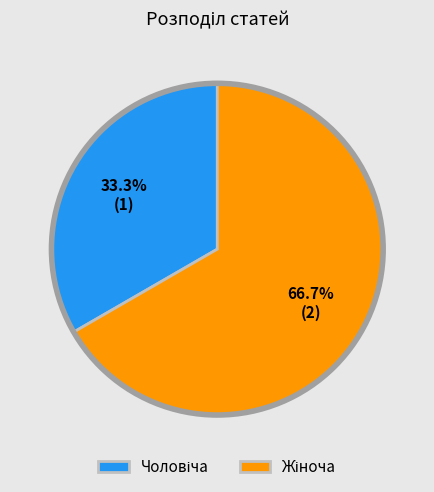

Is there any slice that represents more than half of the pie?

Yes